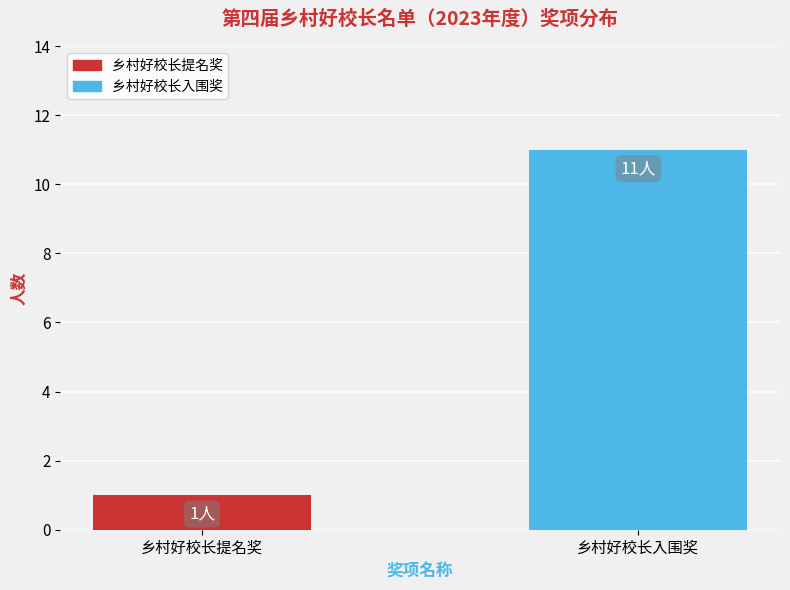

Are the bars grouped side by side (vs. stacked)?

No